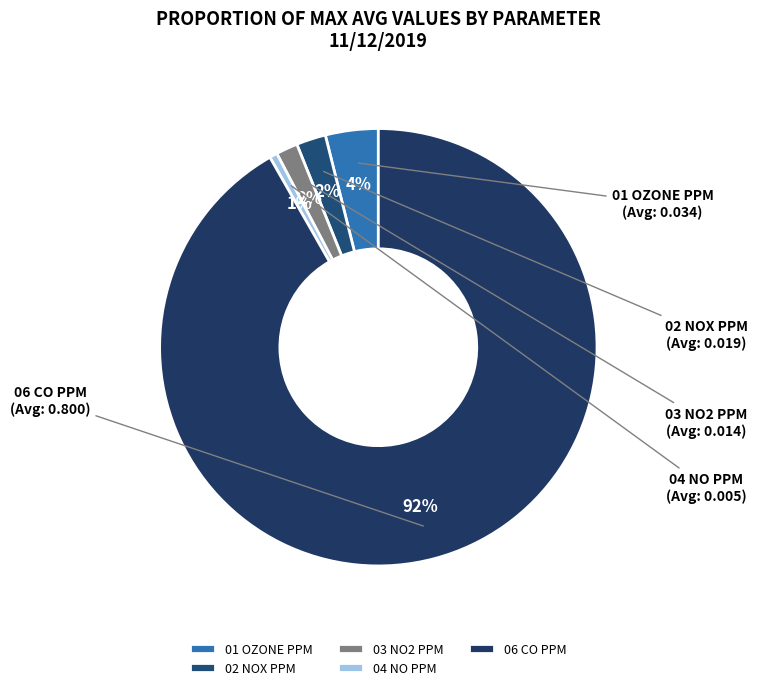

The 06 CO PPM slice represents 99% of the pie. True or false?

False